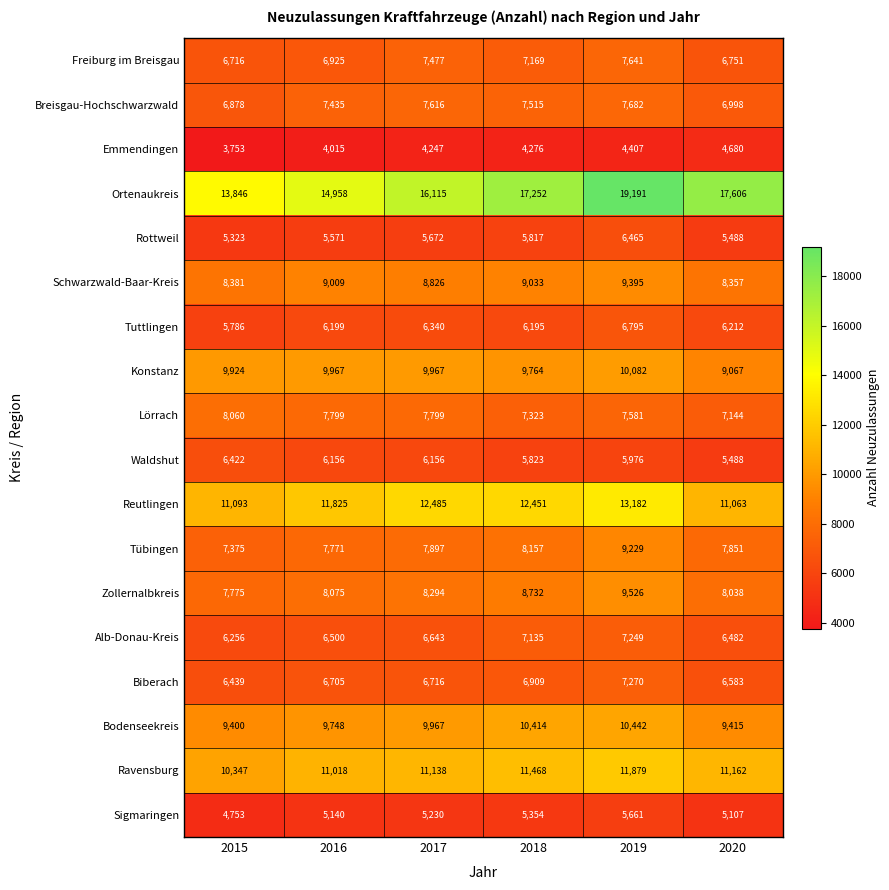

What is the difference between the second highest and minimum values in the Ortenaukreis series?

3760